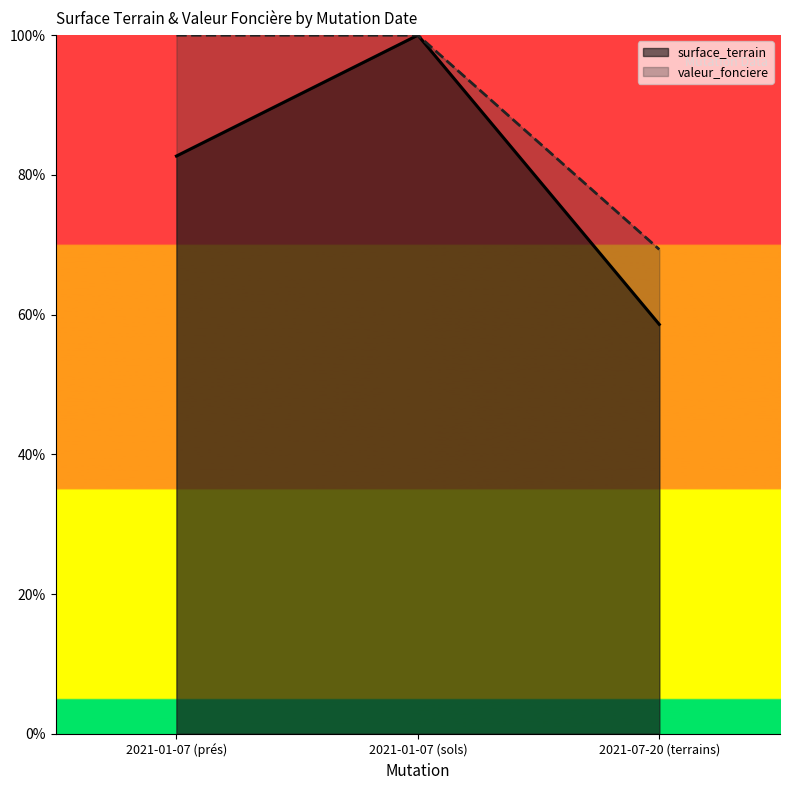

What position from the left is 2021-01-07 (prés)?

1